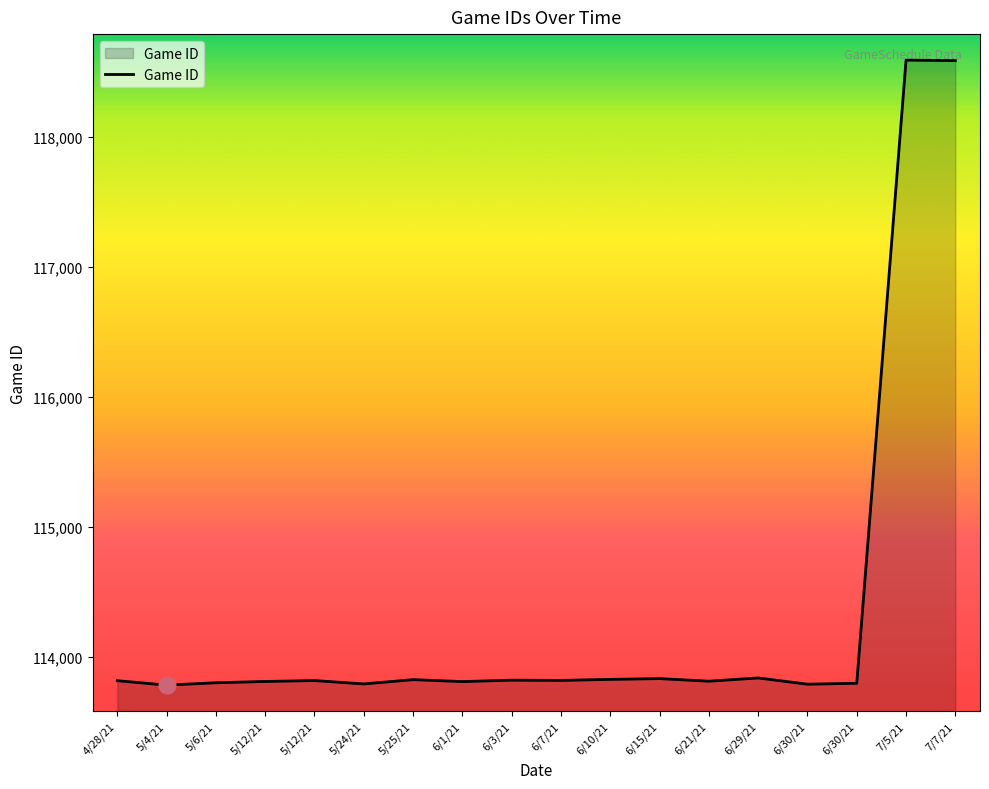

Does the chart have visible grid lines?

No